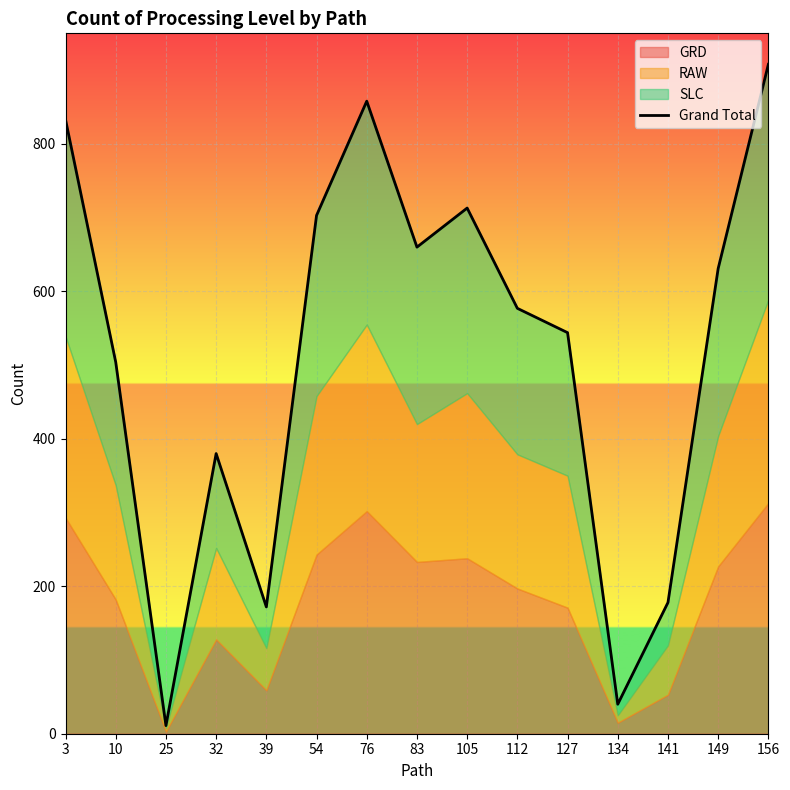

Rank the categories by value from lowest to highest.

25, 134, 39, 141, 32, 10, 127, 112, 149, 83, 54, 105, 3, 76, 156